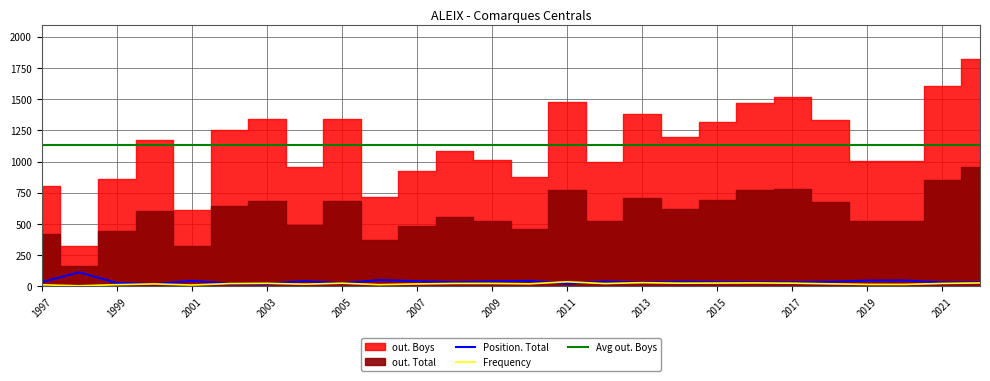

What is the maximum value for Position. Total?

113.0